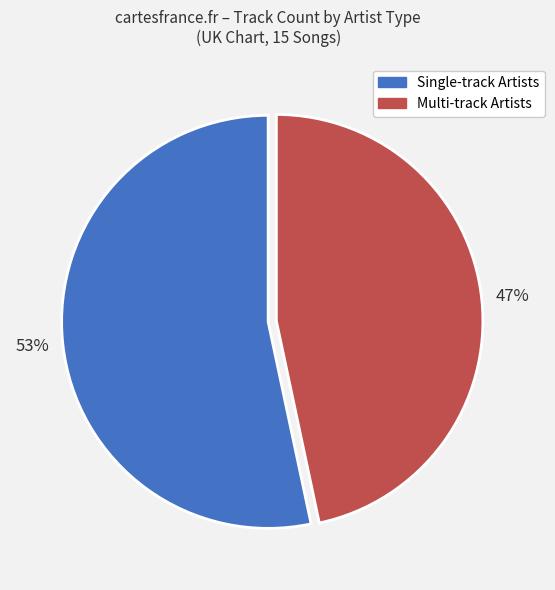

To the nearest percent, what is the average slice percentage?

50%